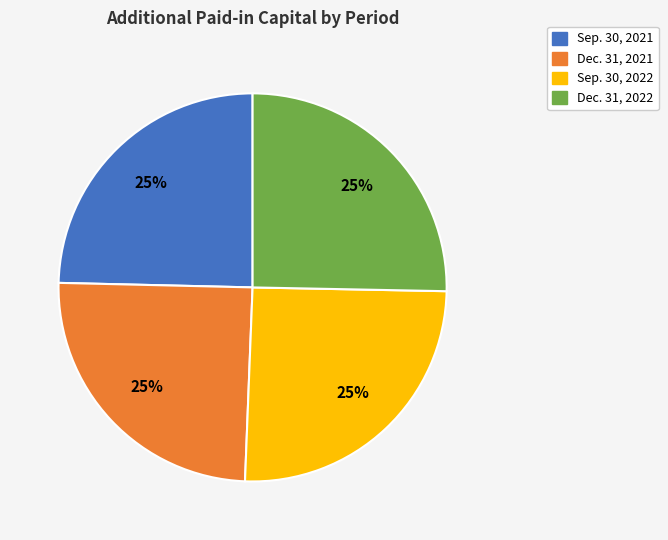

Does any single category account for the majority?

No